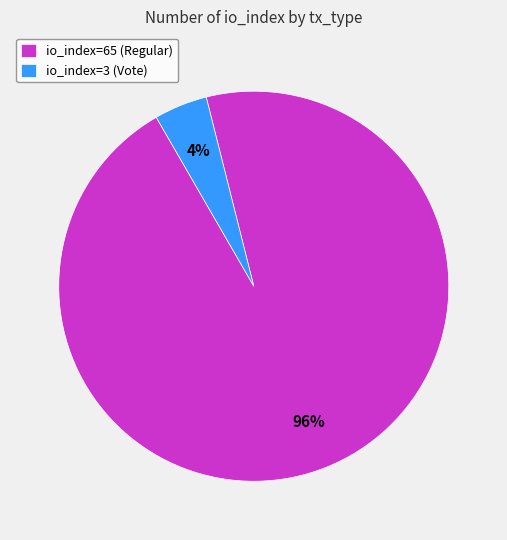

How many slices are in this pie chart?

2